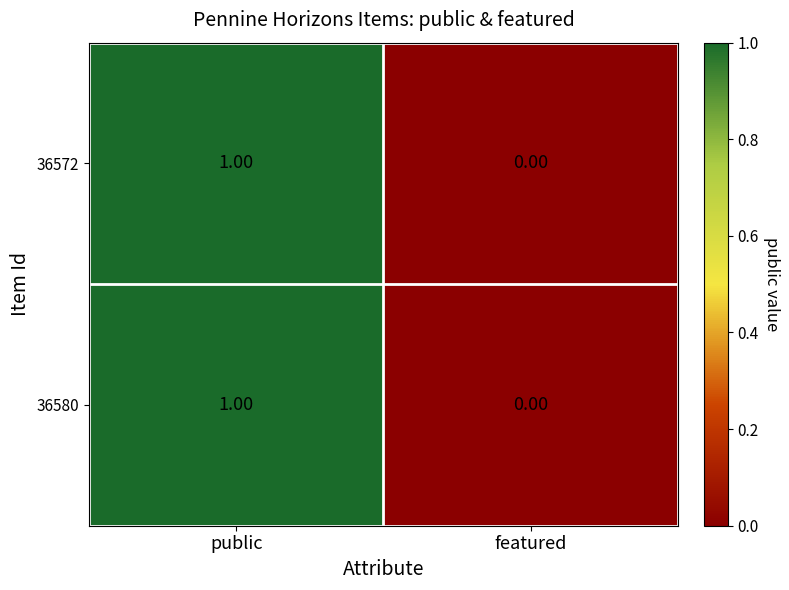

Is the value of 36572 at featured greater than the value of 36580 at public?

No